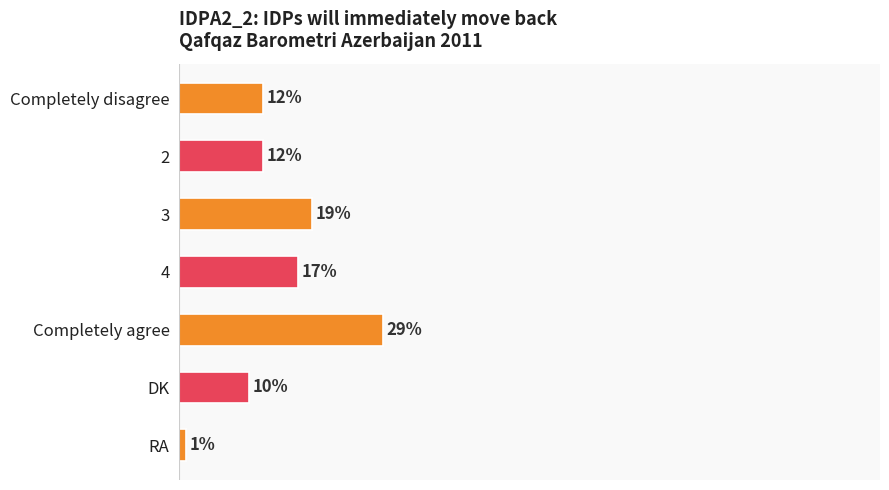

Which category has the highest value across all series?

Completely agree